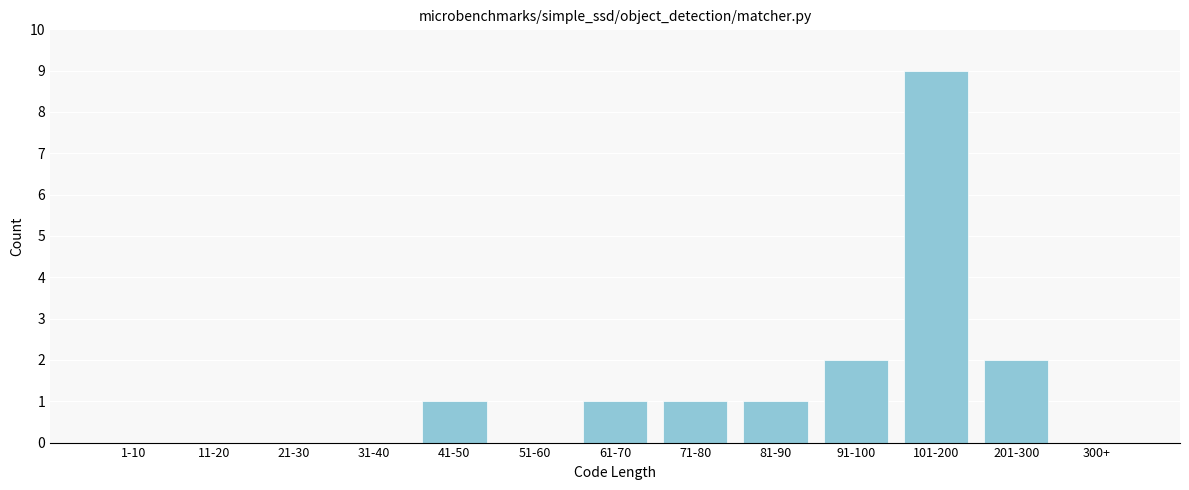

Reading left to right, transcribe all the data shown in this chart.

1-10=0	11-20=0	21-30=0	31-40=0	41-50=1	51-60=0	61-70=1	71-80=1	81-90=1	91-100=2	101-200=9	201-300=2	300+=0